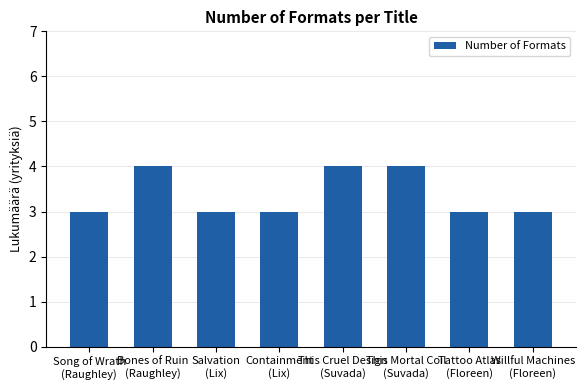

Count the number of data series in this chart.

1